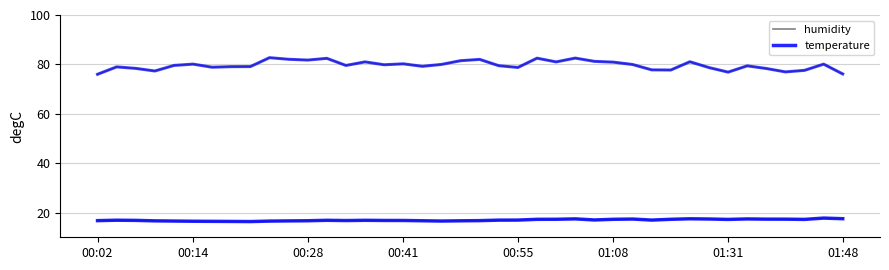

What is the minimum value shown in the chart?

16.4